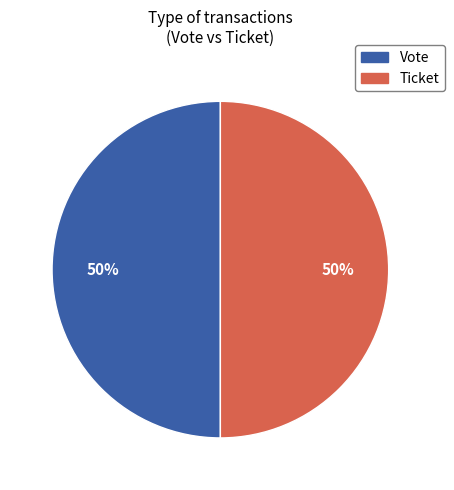

To the nearest percent, what is the difference between the largest and smallest slice percentages?

0%